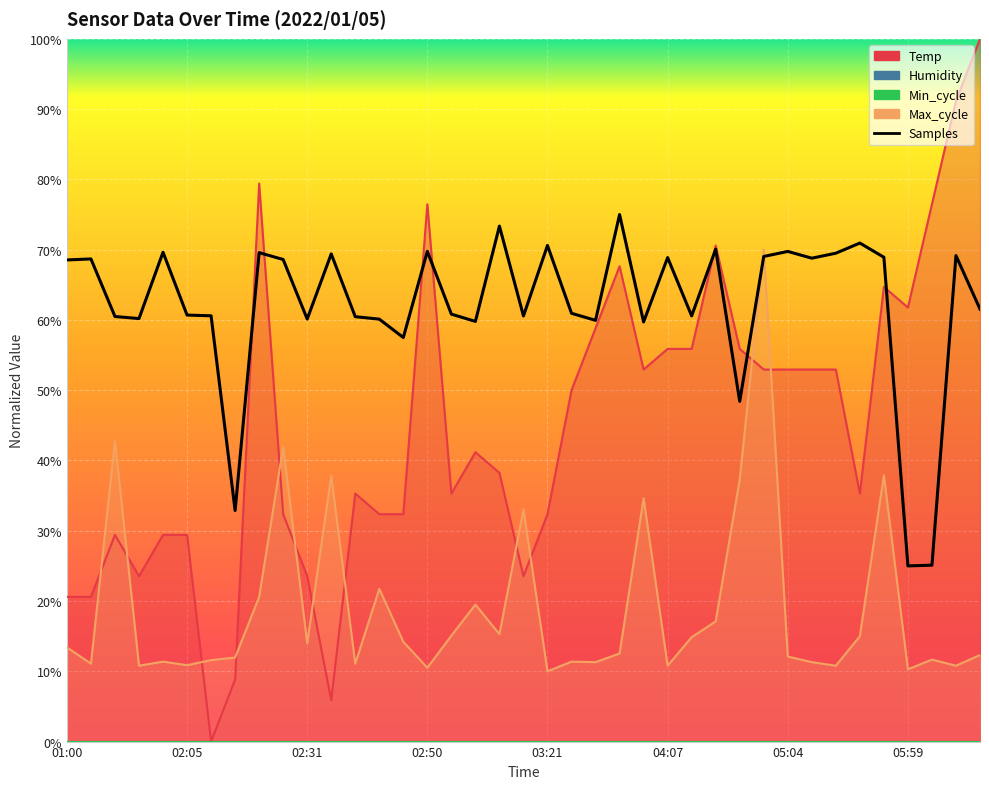

At which category is the sum across all series the highest?

04:50